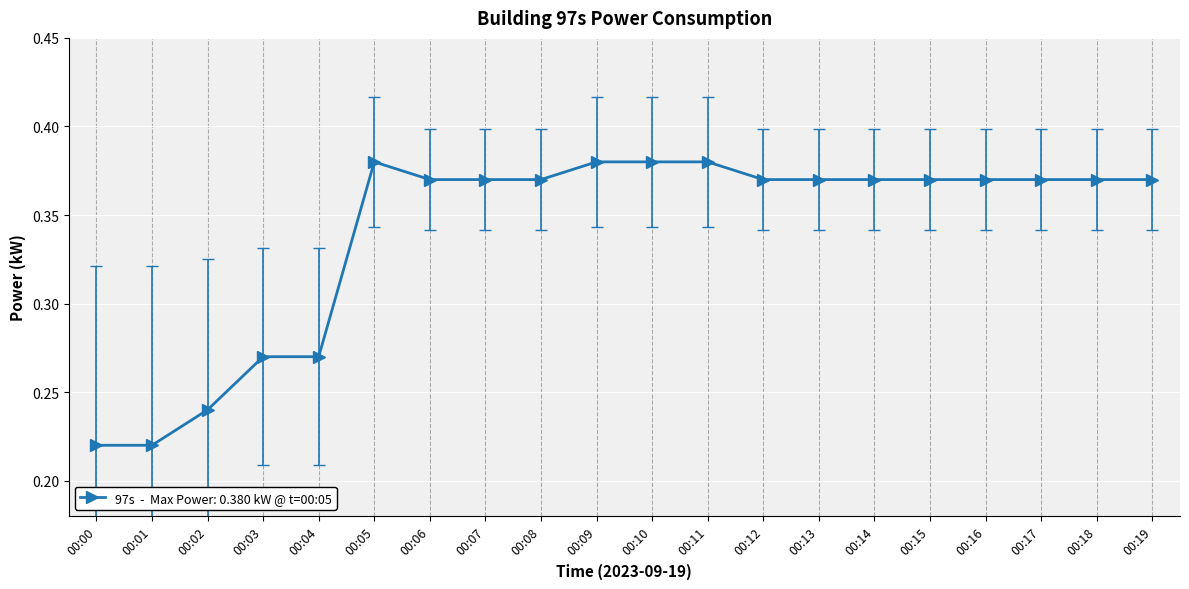

What is the sum of all values?

6.8